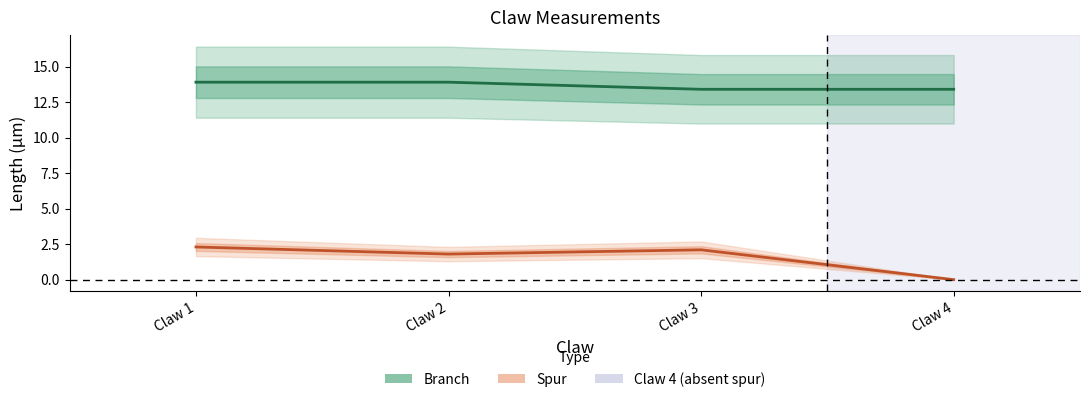

Where is Spur nearest to the value 1?

Claw 2